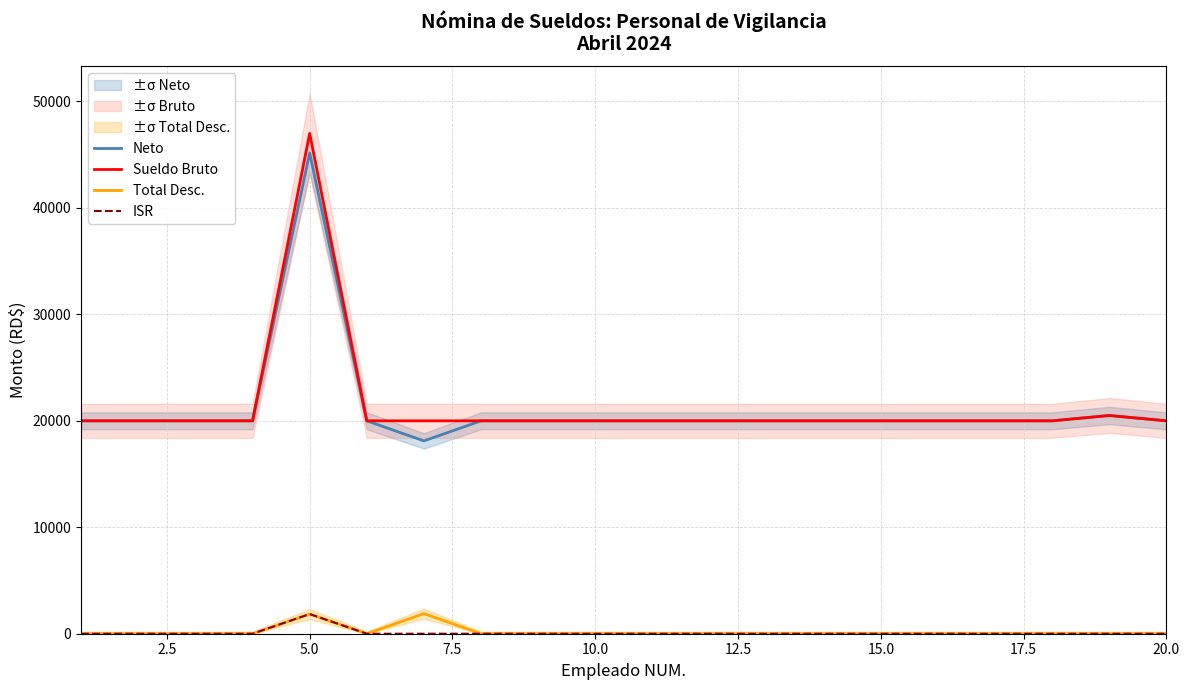

True or false: Total Desc. and Neto cross at least once.

False